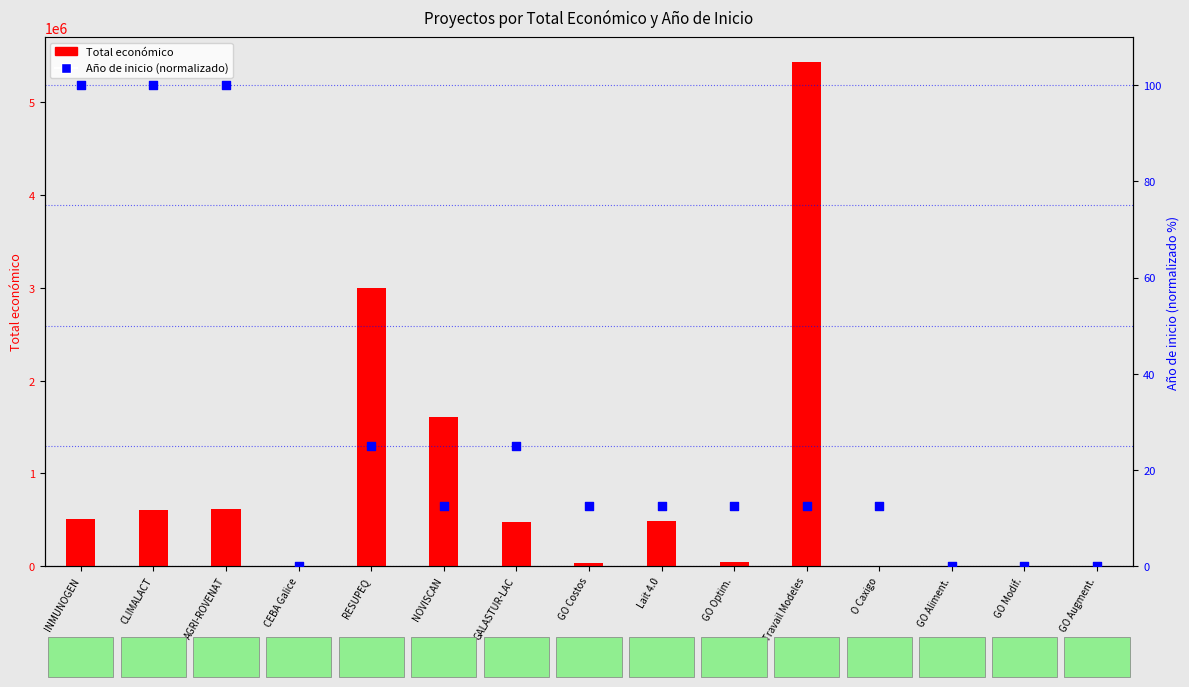

At which category is the sum across all series the highest?

Travail Modeles